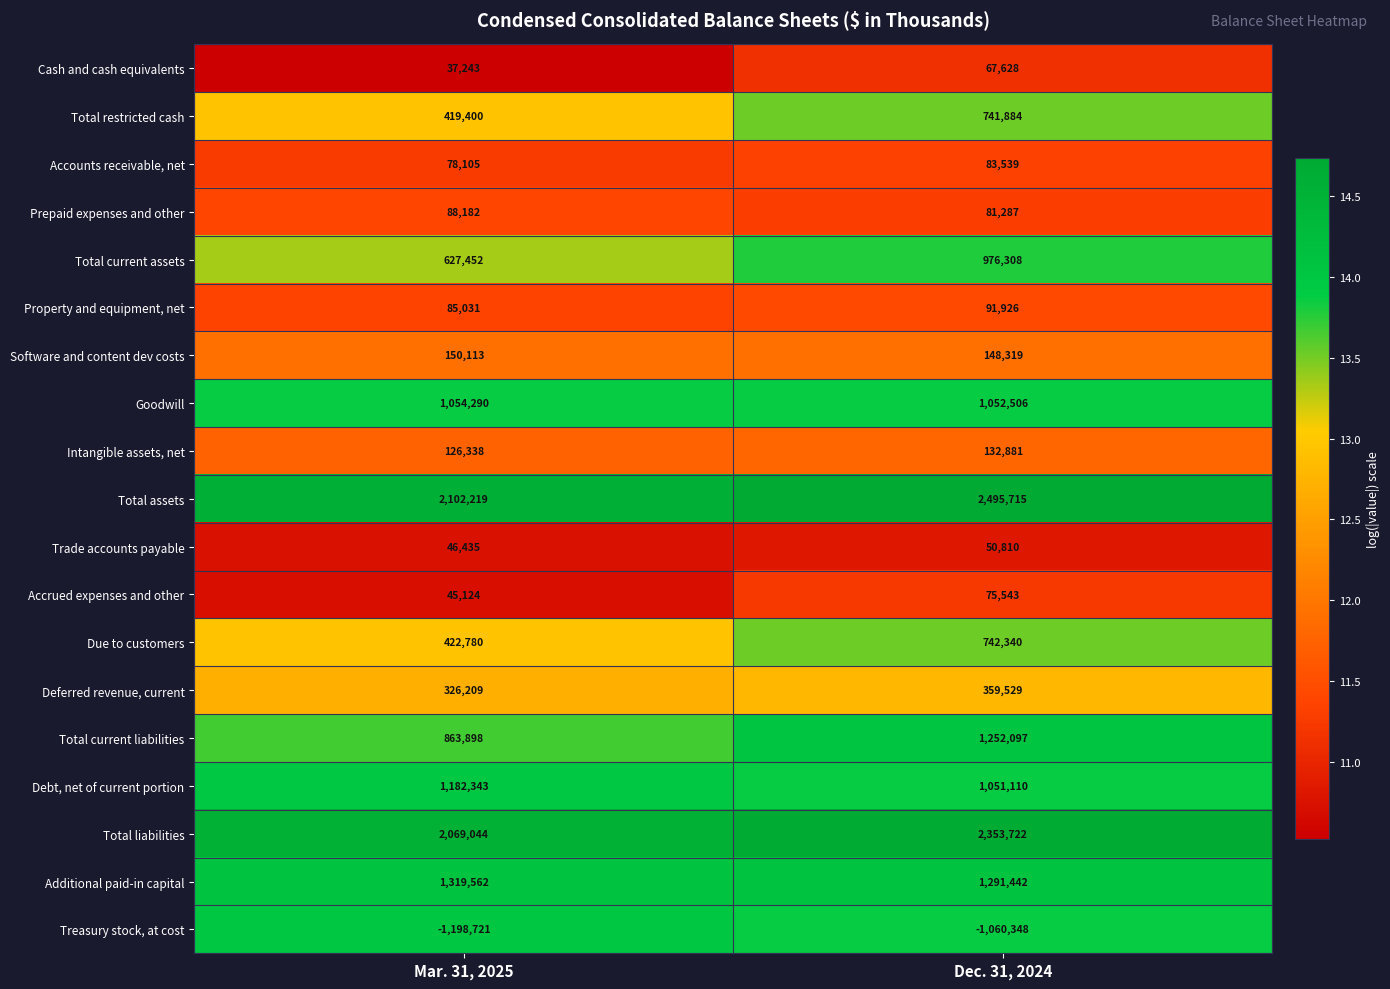

True or false: Additional paid-in capital has a value of 1911790 at Dec. 31, 2024.

False